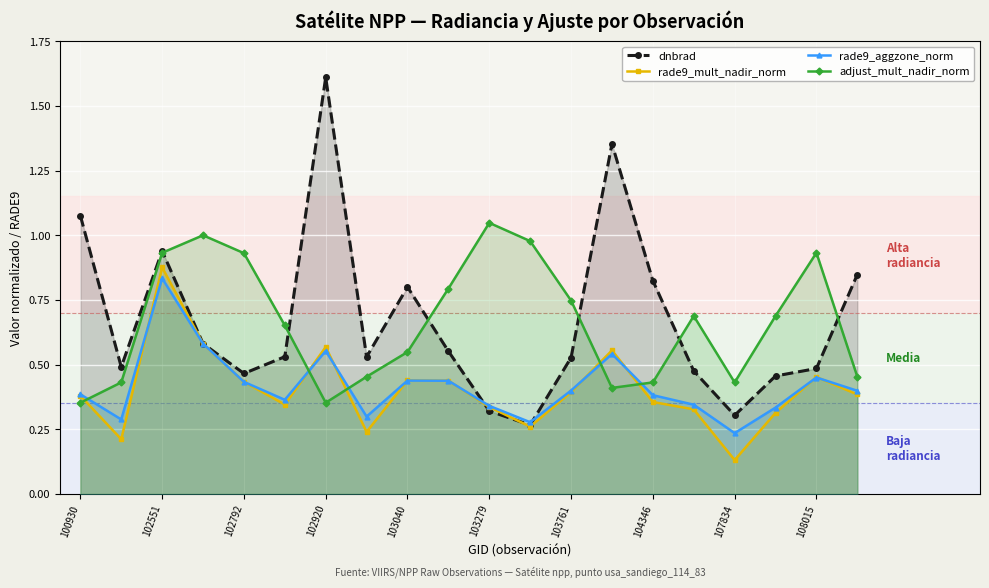

Between 102551 and 104346, which series saw the biggest shift?

rade9_mult_nadir_norm